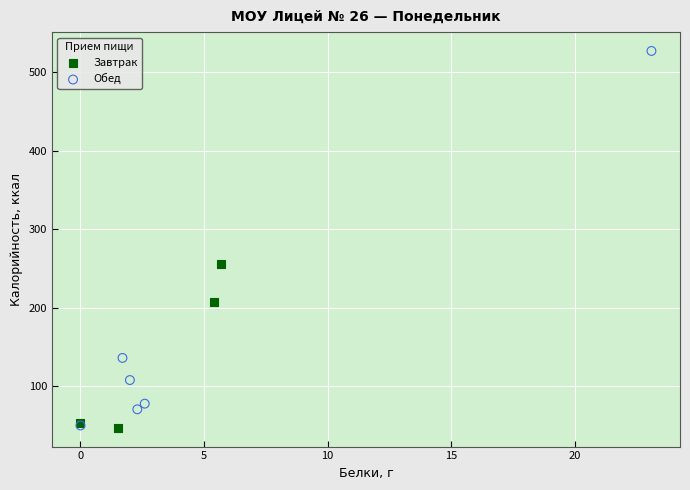

Which series contains the highest Y value?

Обед